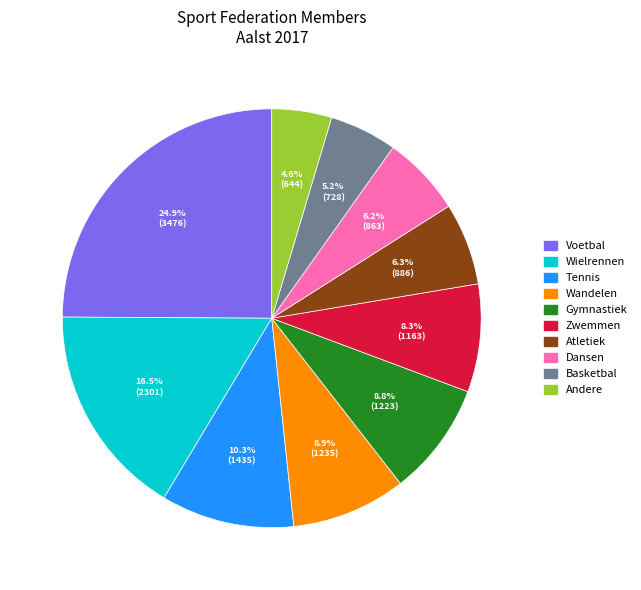

What percentage is NOT represented by Gymnastiek?

91.2%